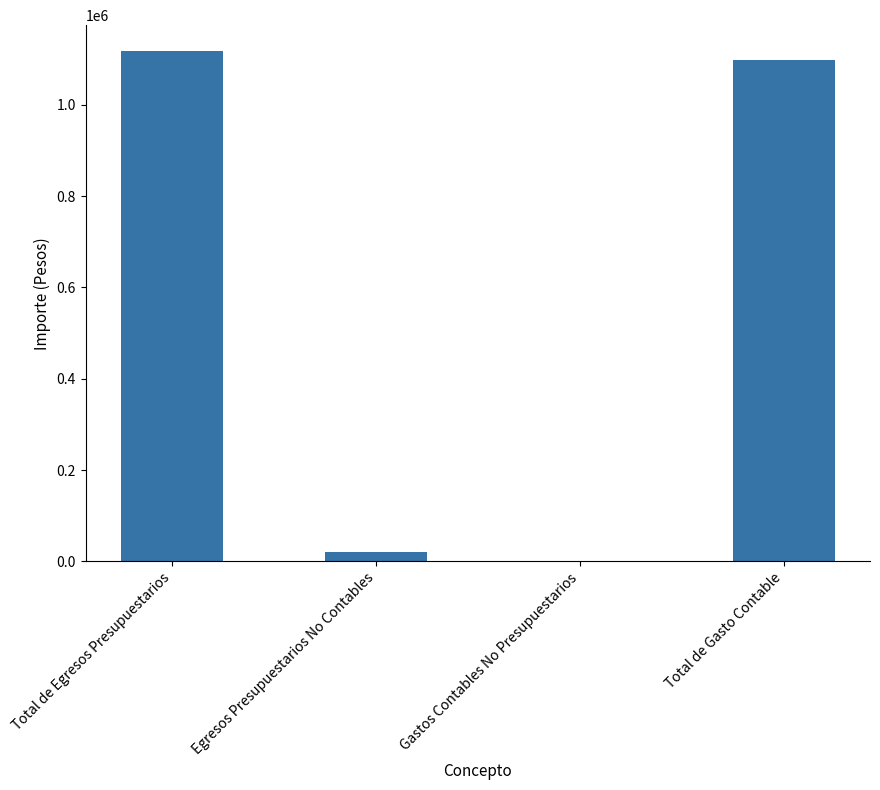

Is it true that the value at Gastos Contables No Presupuestarios is 0.0?

True